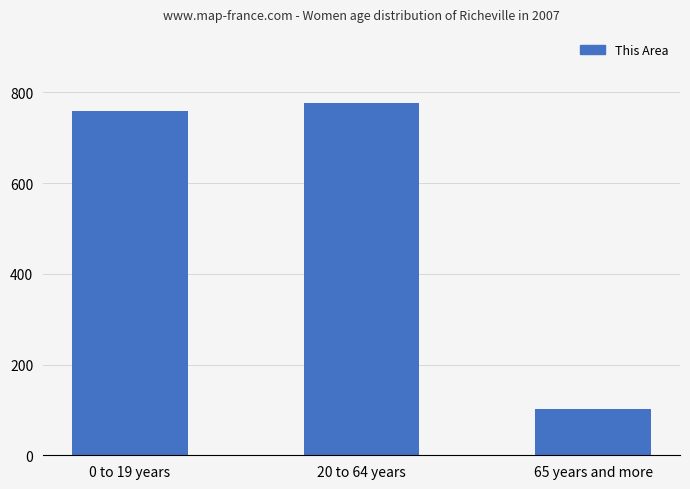

Is it true that the value at 65 years and more is 166?

False